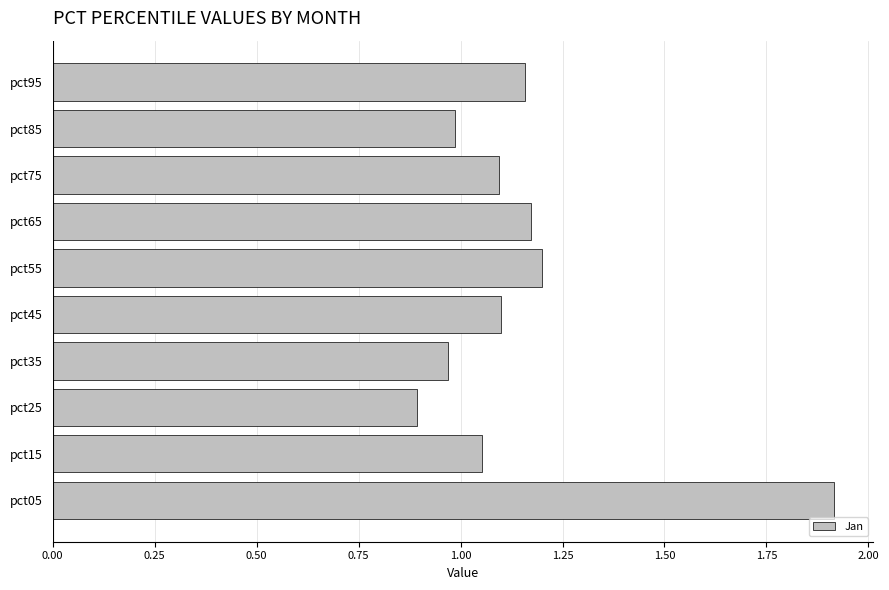

What is the sum of all values?

11.5